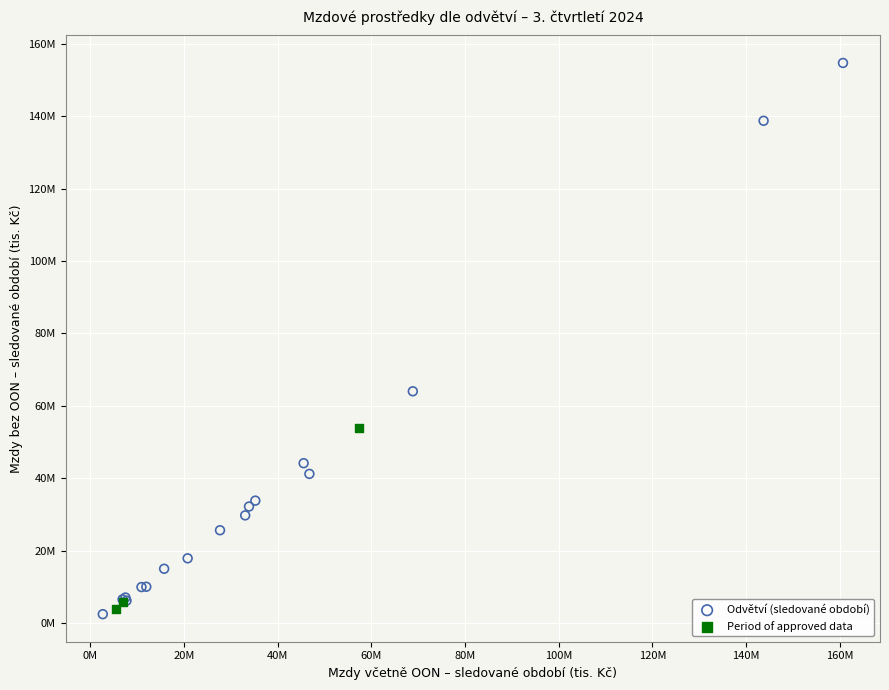

Which series contains the lowest Y value?

Odvětví (sledované období)